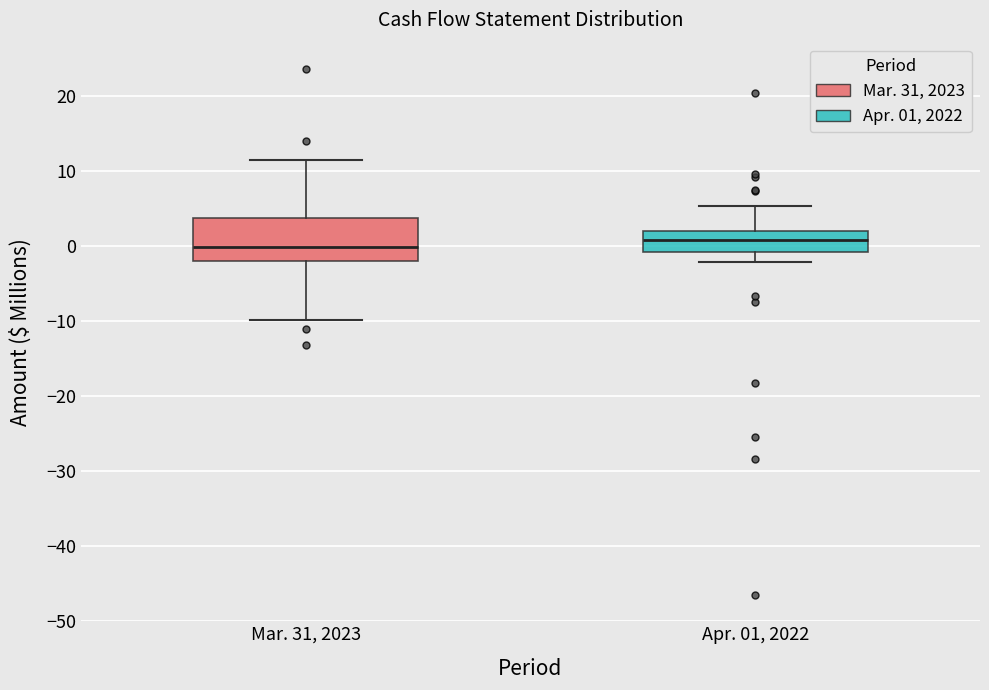

Reading left to right, transcribe this box plot: for each box, give where its median line is, the range the box spans, and where its two whiskers end, as read against the y-axis. The values are not printed on the chart, so give them approximately, as read against the axis.

Mar. 31, 2023: median 0, box -2 to 4, whiskers -10 to 12
Apr. 01, 2022: median 1, box -1 to 2, whiskers -2 to 5